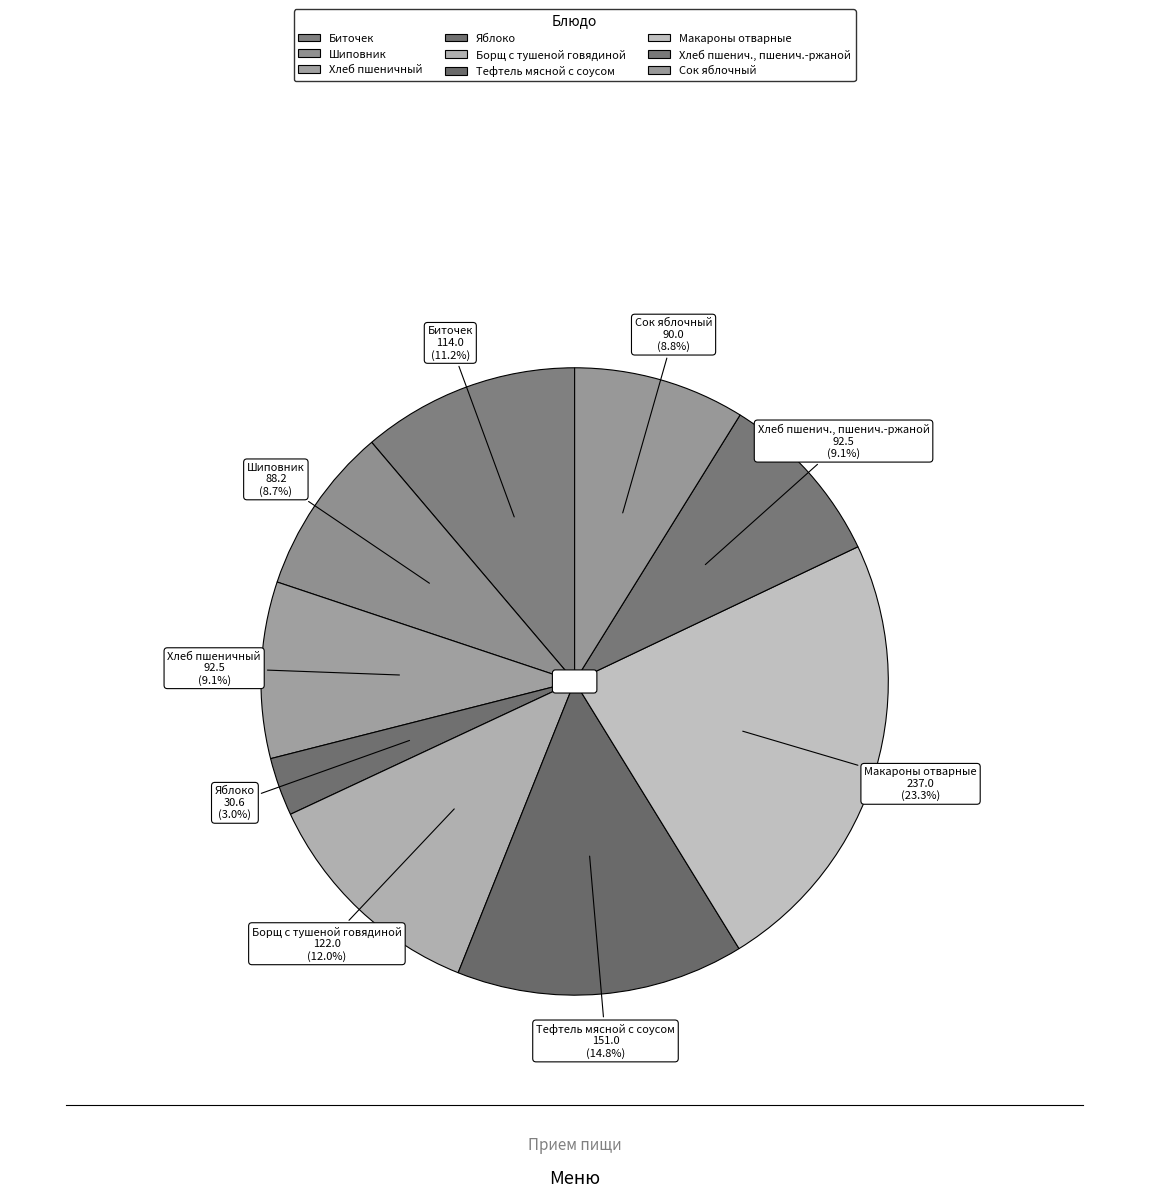

How many slices are in this pie chart?

9